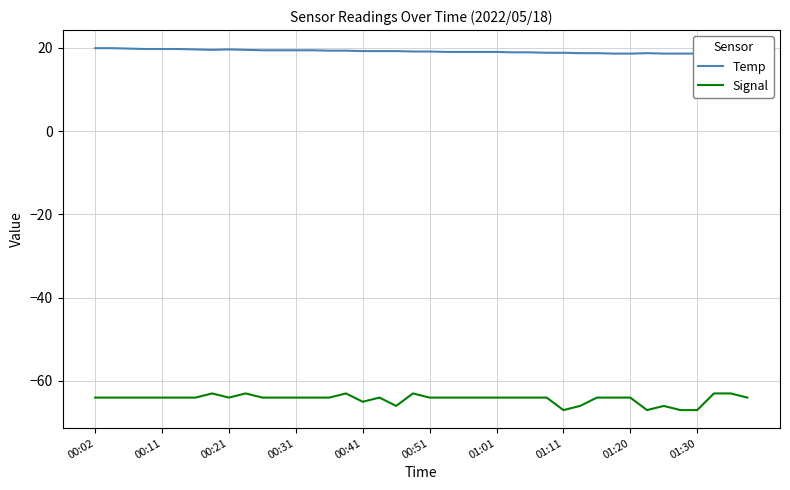

True or false: Signal has a value of -64 at 01:20.

True